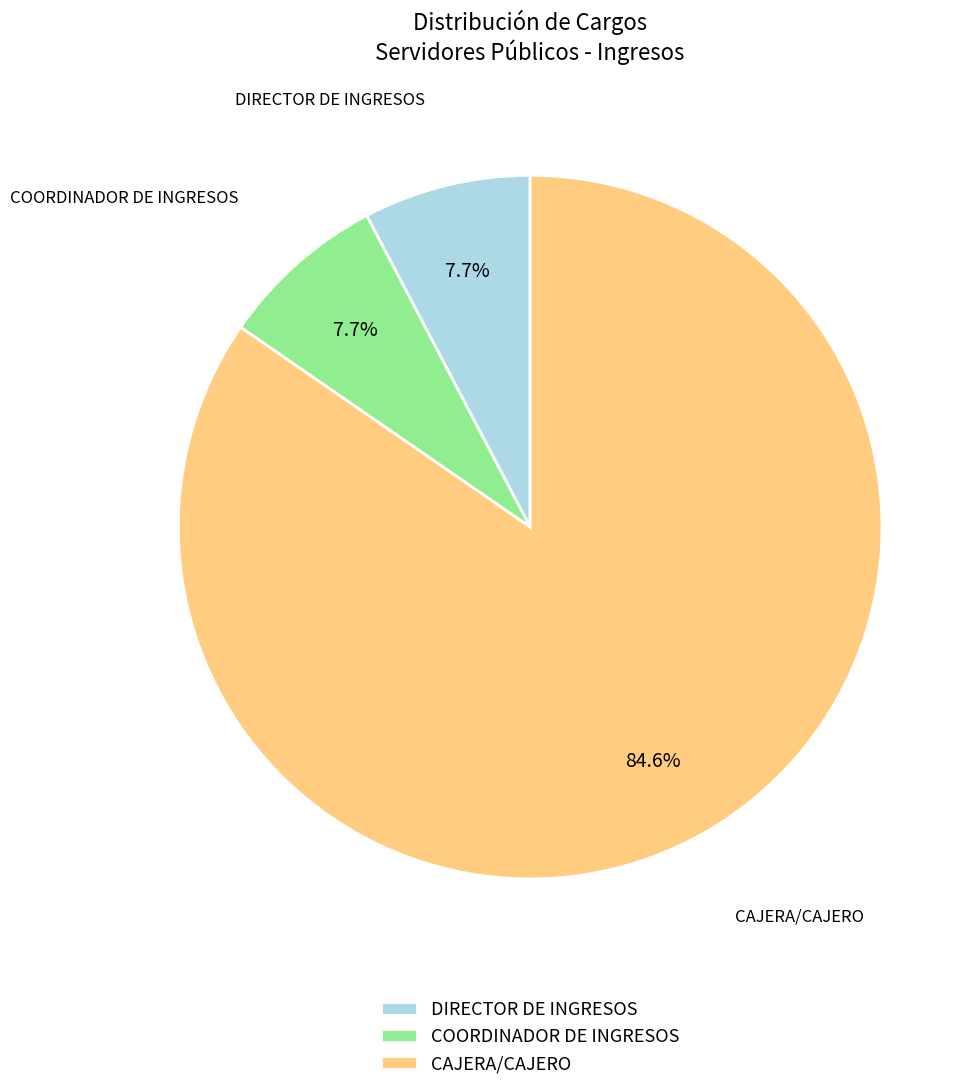

How many slices are in this pie chart?

3